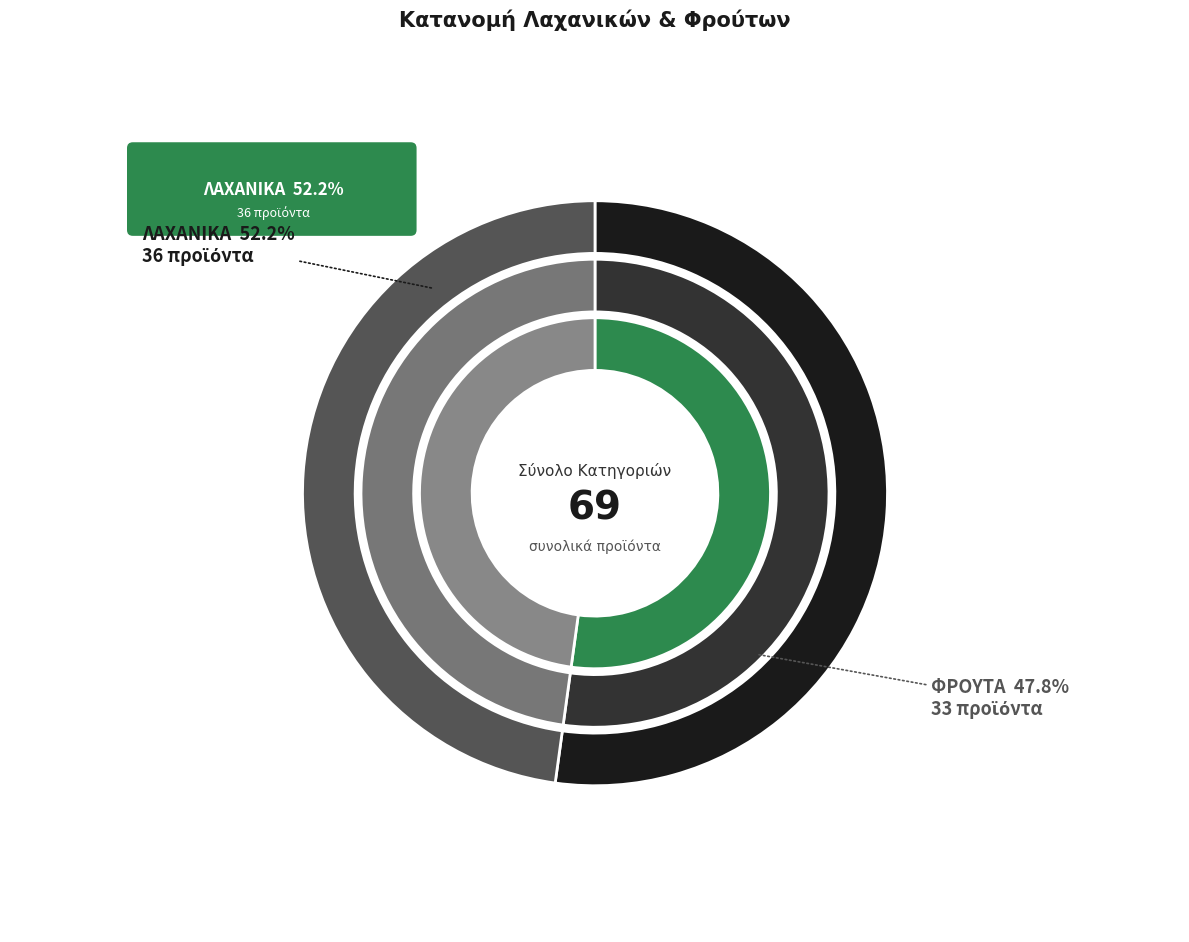

What percentage do ΛΑΧΑΝΙΚΑ and ΦΡΟΥΤΑ together represent?

100.0%